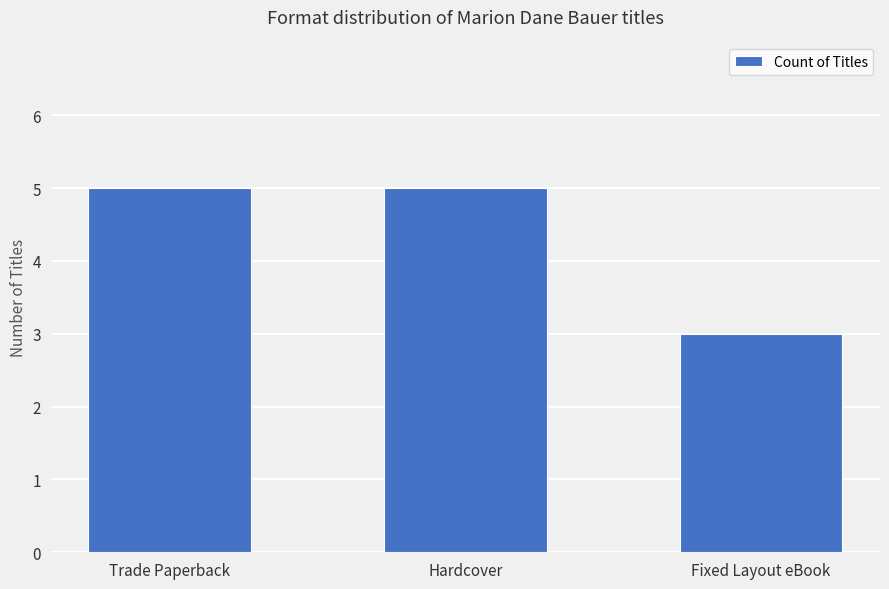

Is it true that the value at Hardcover is 5?

True